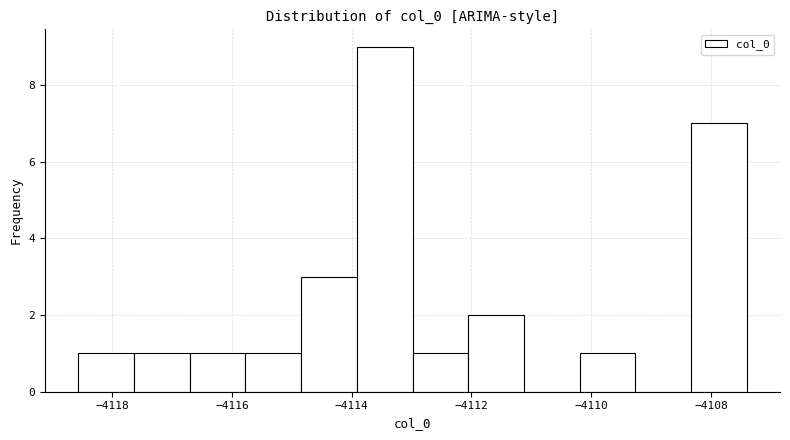

Reading left to right, list every bar in this chart as the range it spans on the x-axis followed by its height. Neither the bar edges nor the heights are printed on the chart, so give them approximately, as read against the axes.

-4118.6 to -4117.6: 1
-4117.6 to -4116.8: 1
-4116.8 to -4115.8: 1
-4115.8 to -4114.8: 1
-4114.8 to -4114.0: 3
-4114.0 to -4113.0: 9
-4113.0 to -4112.0: 1
-4112.0 to -4111.2: 2
-4111.2 to -4110.2: 0
-4110.2 to -4109.2: 1
-4109.2 to -4108.4: 0
-4108.4 to -4107.4: 7